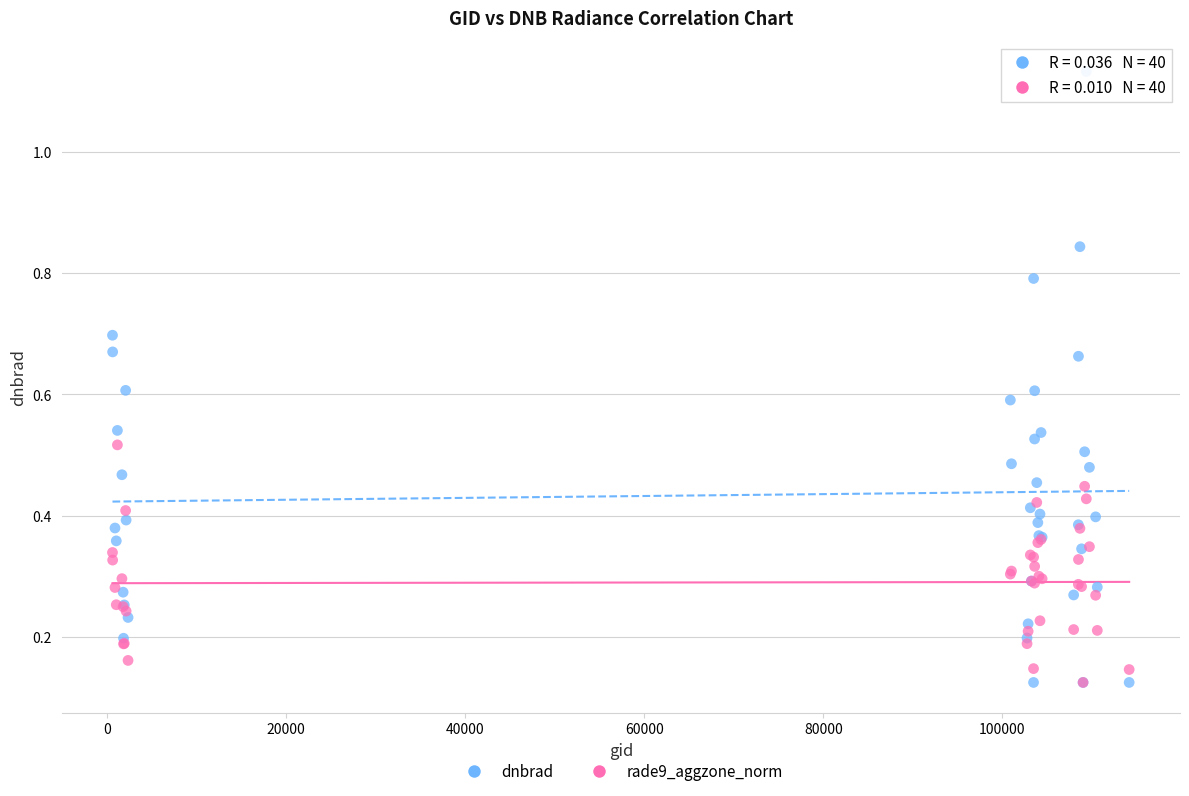

Which series reaches the maximum Y coordinate?

dnbrad